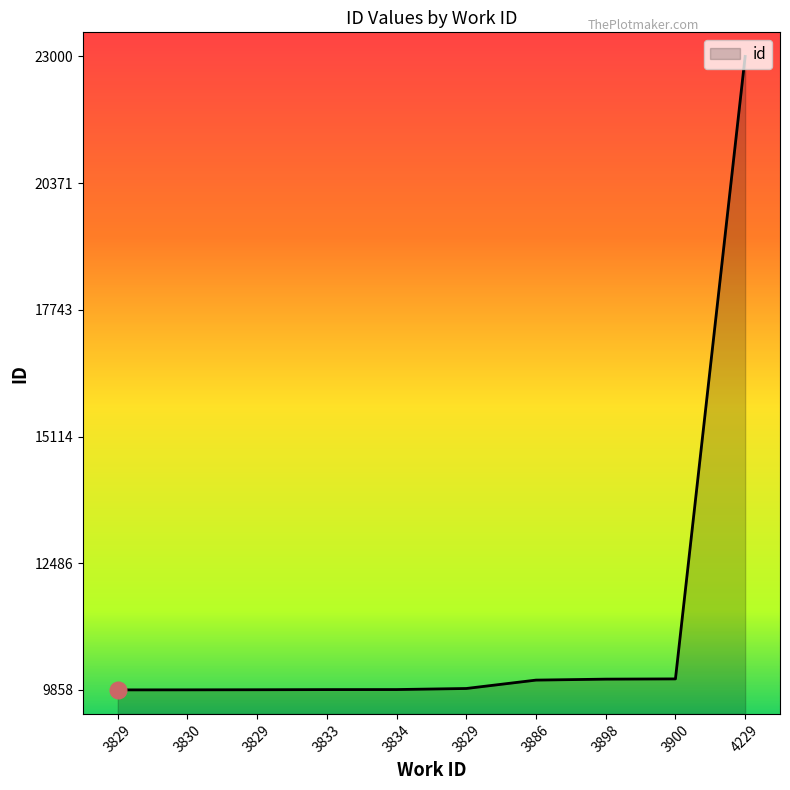

What is the sum of all values?

112422